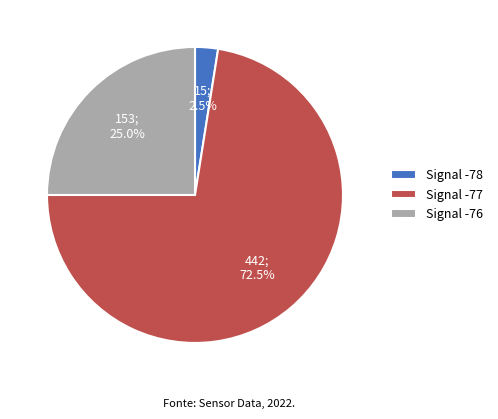

Which slice is the smallest?

Signal -78